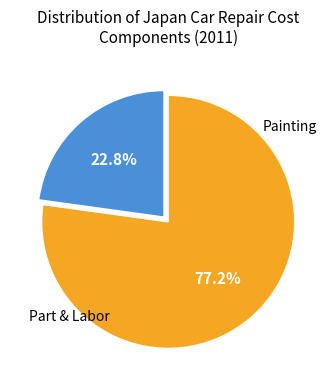

Is there any slice that represents more than half of the pie?

Yes